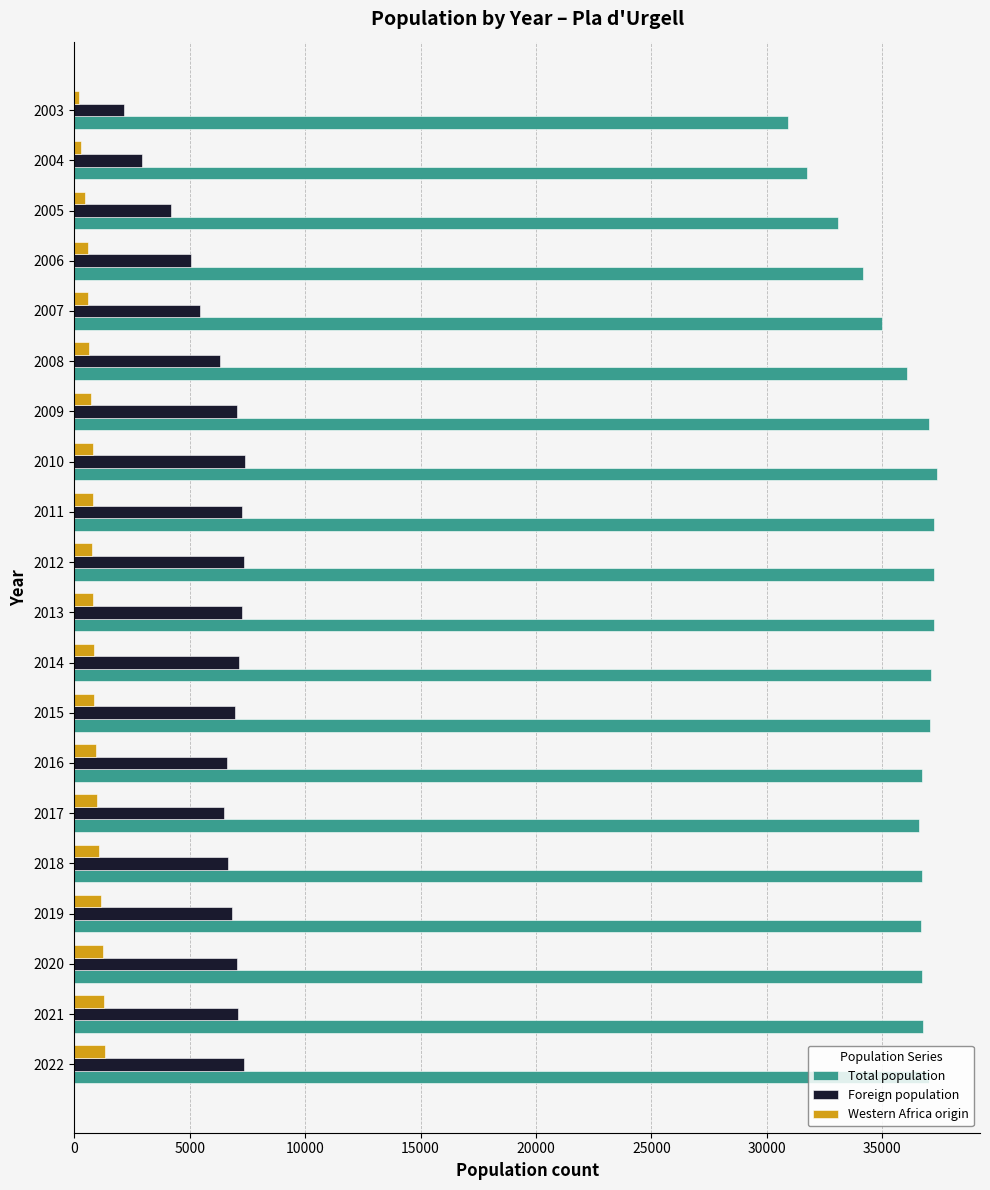

What is the average value of the Foreign population series?

6232